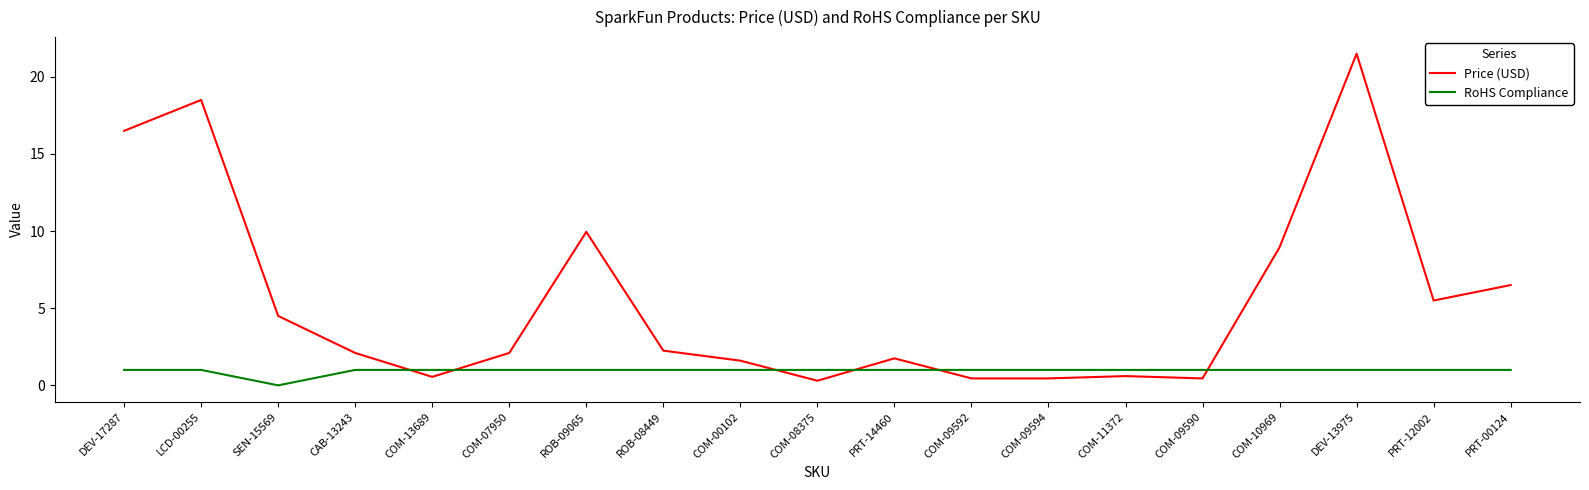

At which category does RoHS Compliance reach its first local valley?

SEN-15569